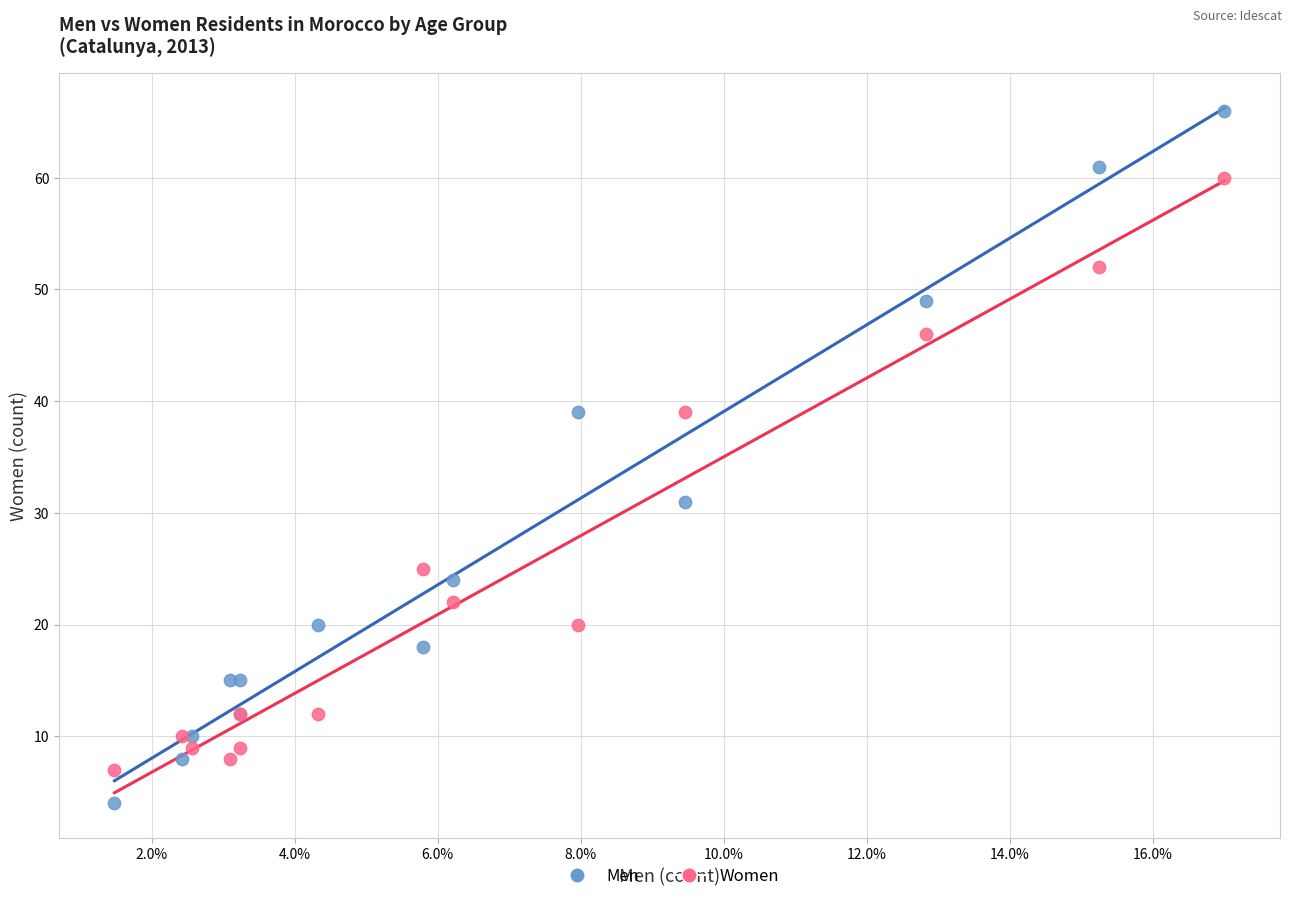

Which series has the largest Y range (max minus min)?

Men